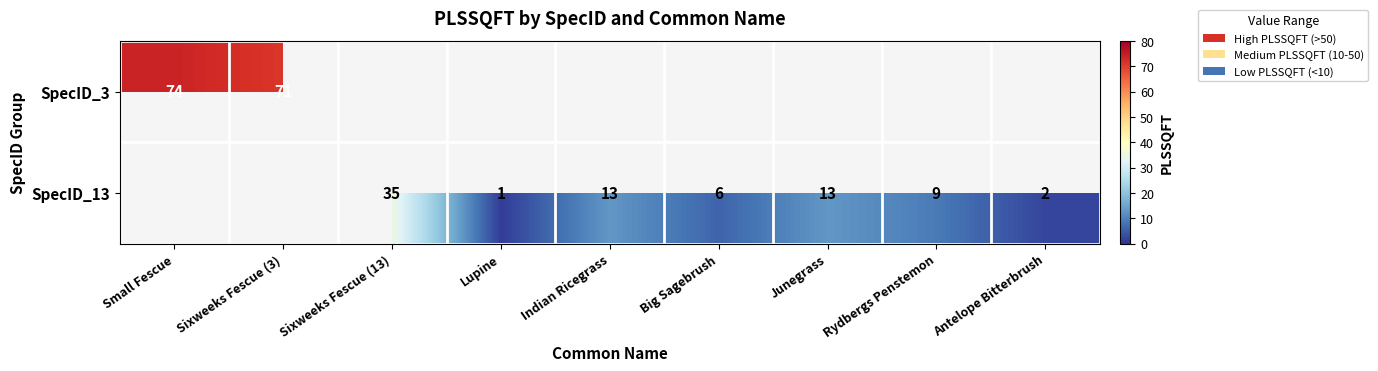

Is it true that SpecID_13 equals 55.3 at Sixweeks Fescue (13)?

False